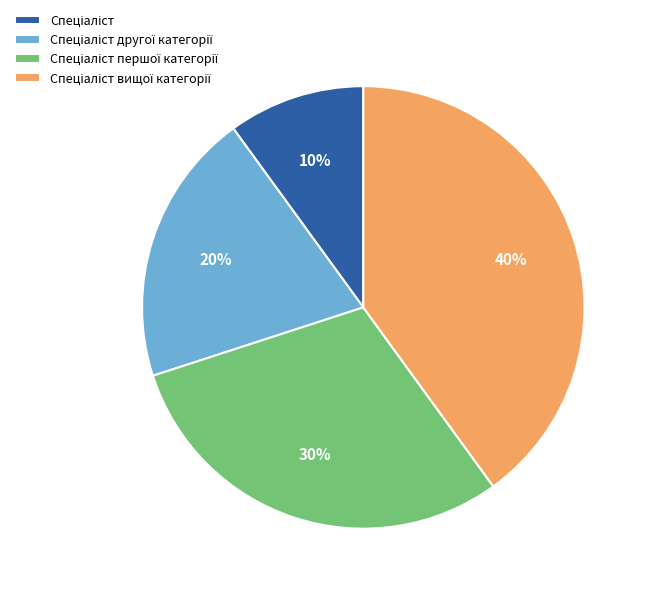

Is there any slice that represents more than half of the pie?

No